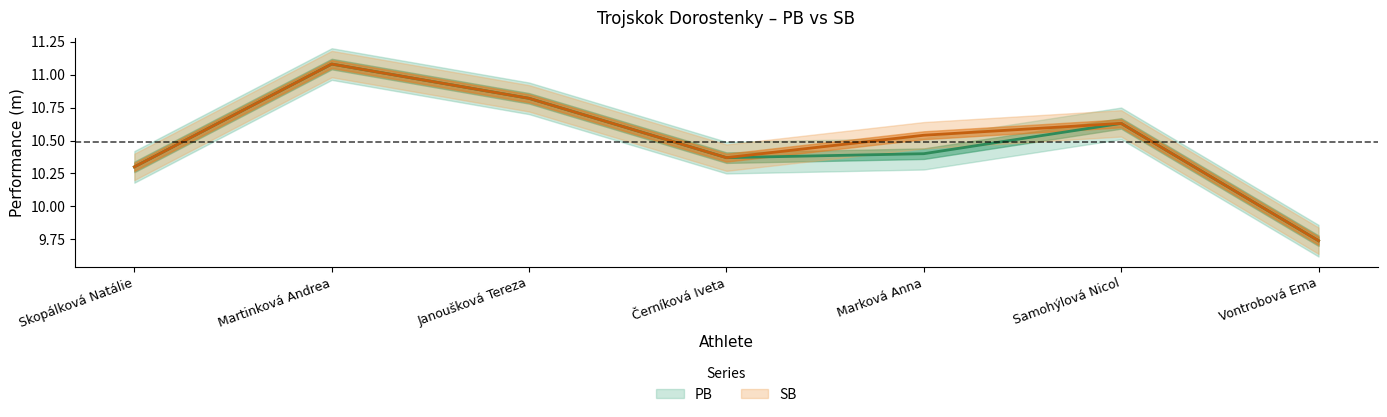

What is the label of the 2nd point from the left?

Martinková Andrea